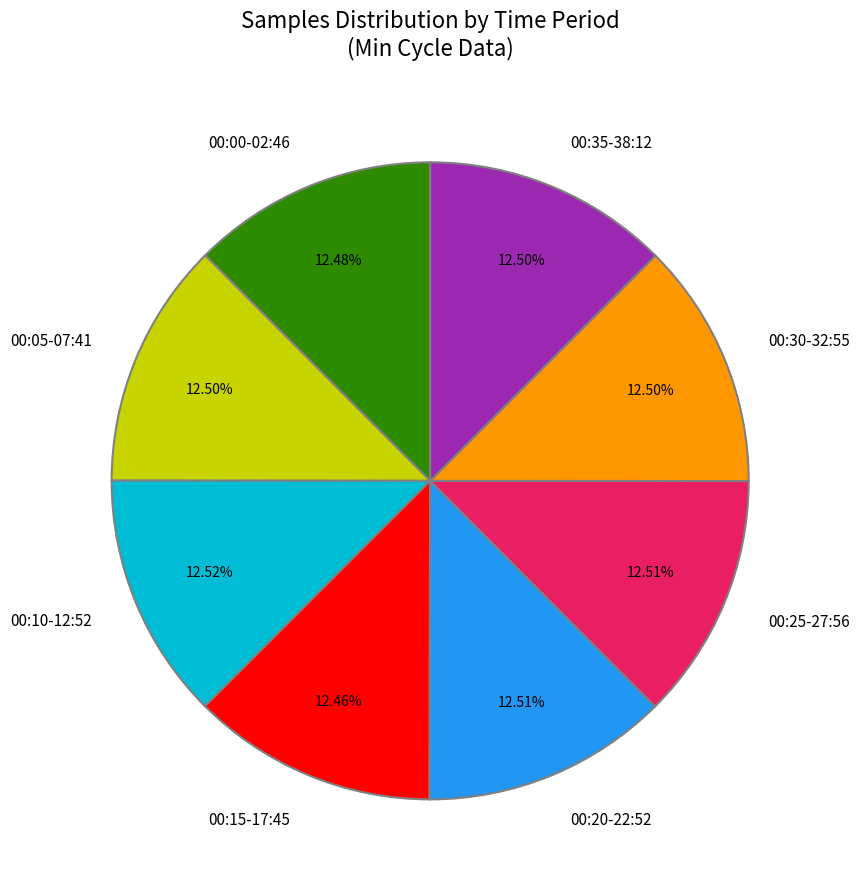

Does any single category account for the majority?

No